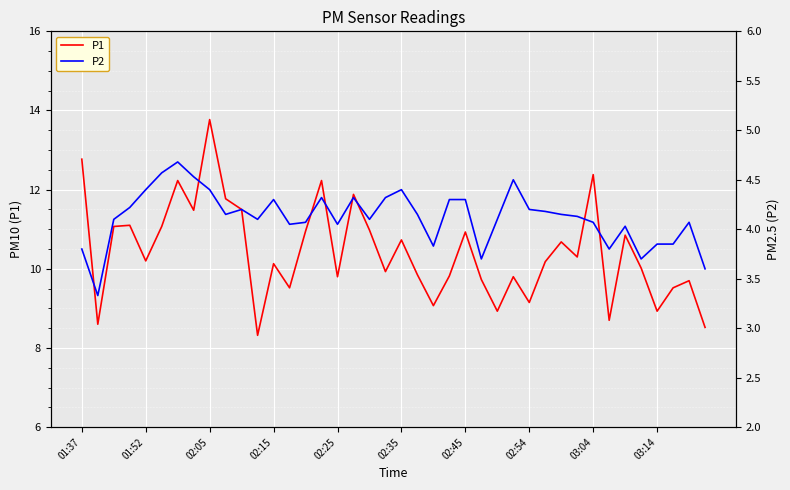

What is the average value of the P1 series?

10.4